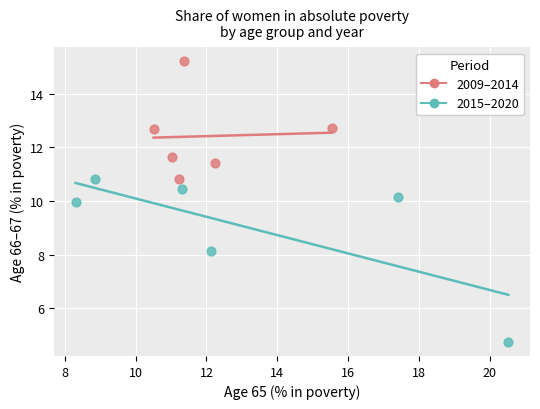

Which series has the largest Y range (max minus min)?

2015–2020